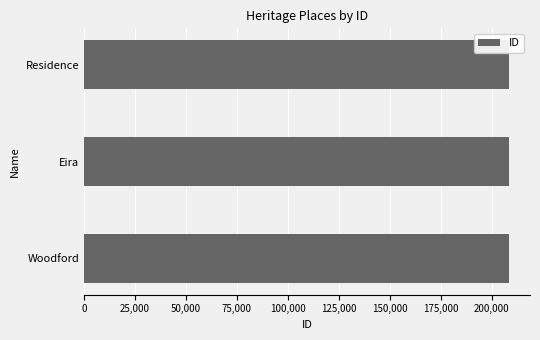

What is the minimum value shown in the chart?

208293